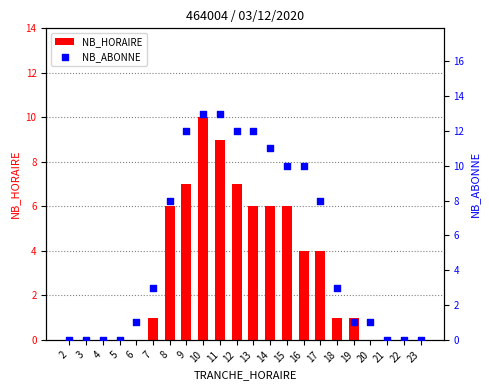

At how many categories does at least one series exceed 5?

10